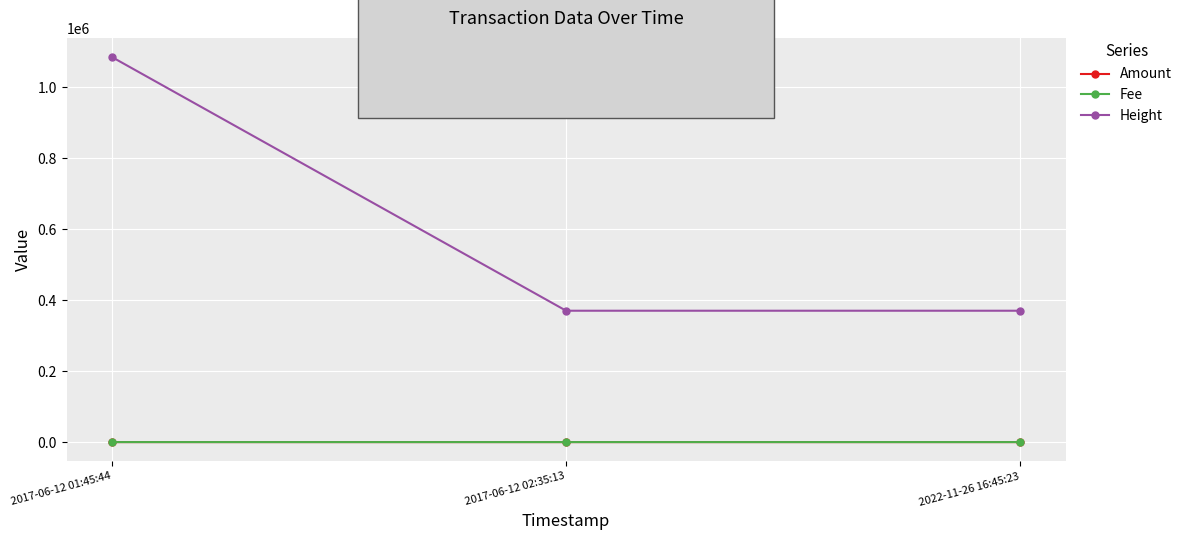

How many data points in Amount are above 0?

2